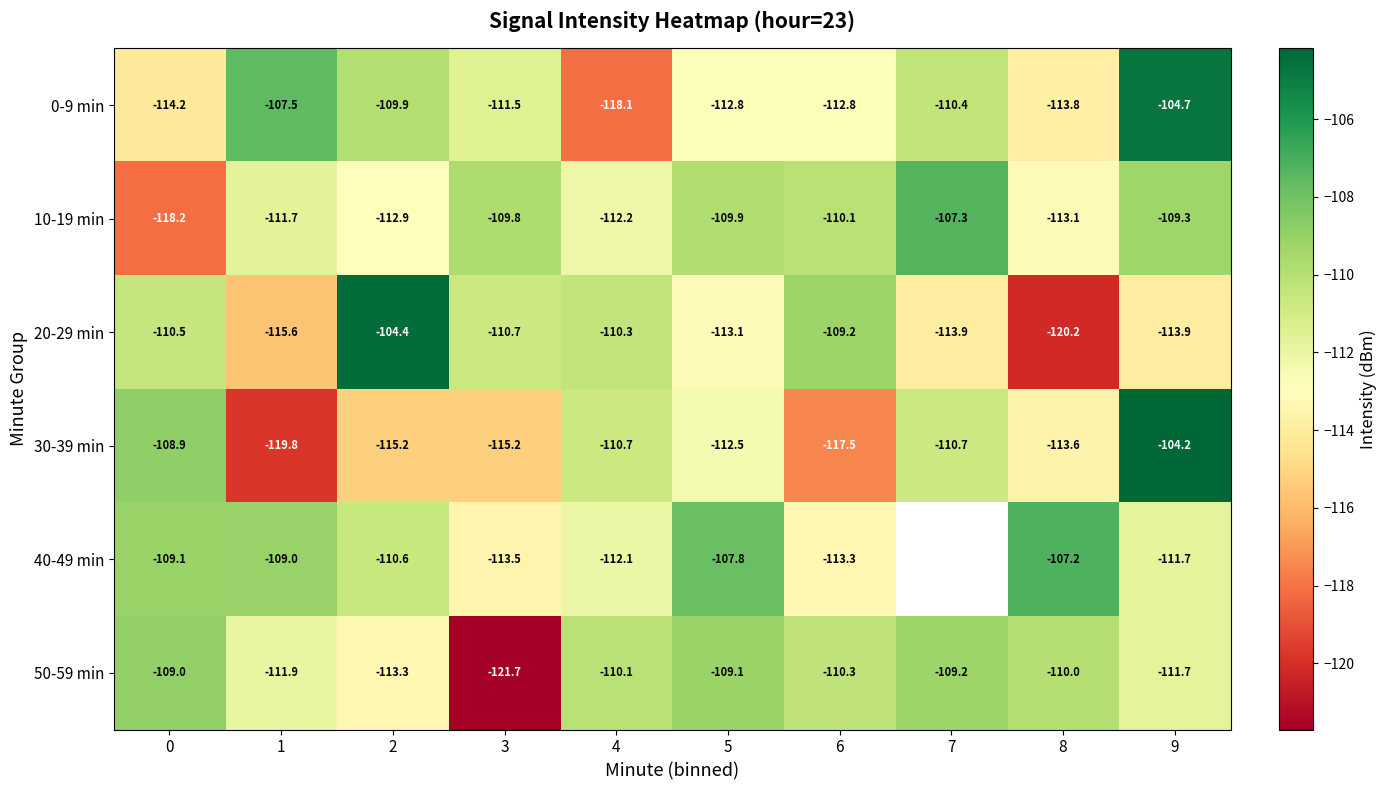

The 10-19 min series shows -62.5 at 1. True or false?

False